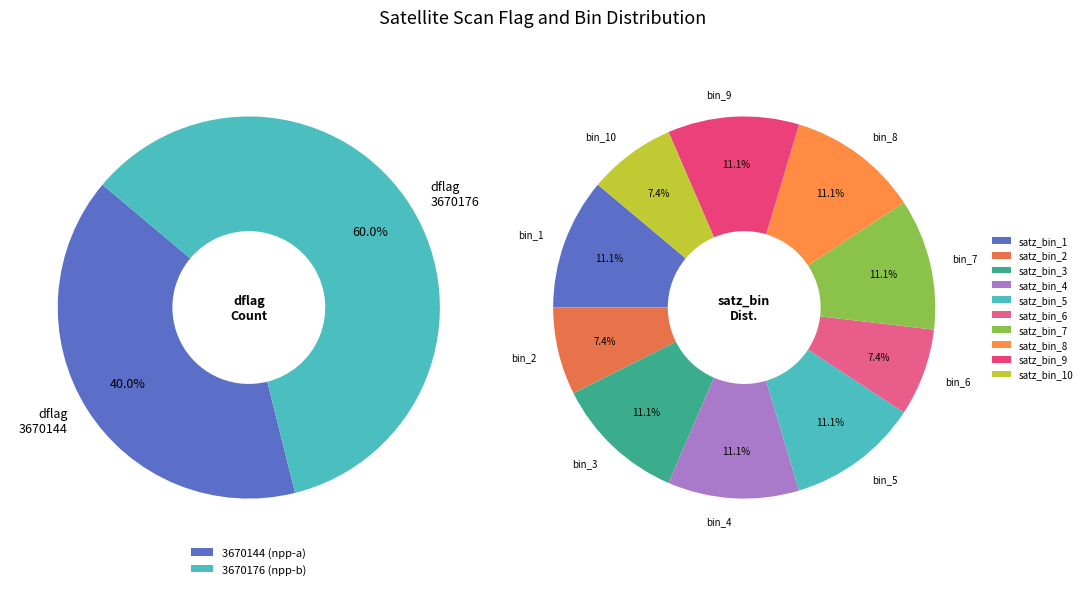

What is the smallest slice in the pie chart?

3670144